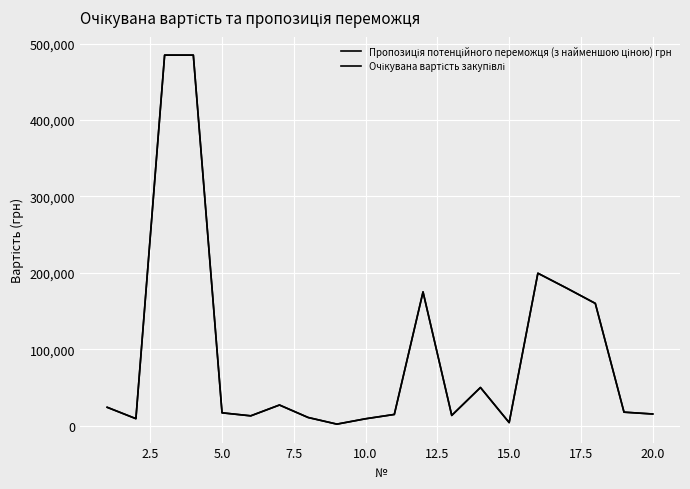

Which series has the largest range (max minus min)?

Пропозиція потенційного переможця (з найменшою ціною) грн